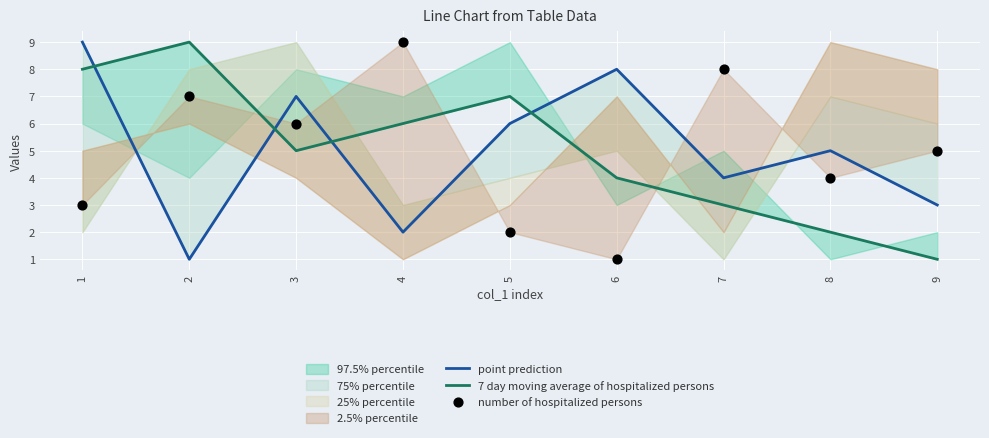

Is the value of number of hospitalized persons at 4 greater than the value of point prediction at 1?

No